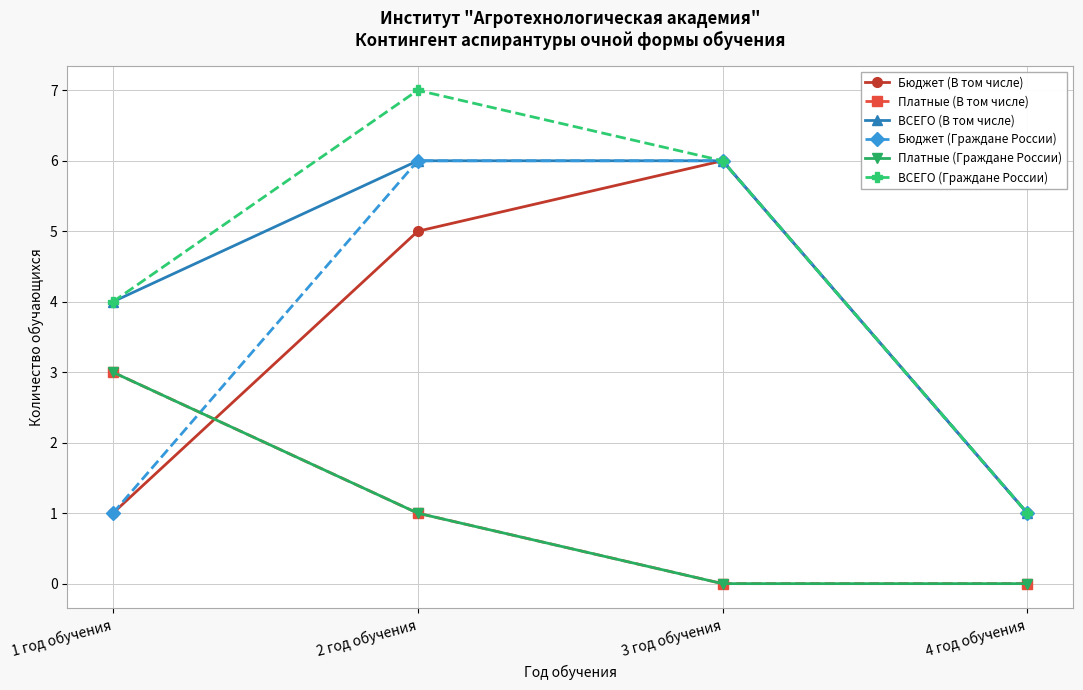

What is the total value across all series at 1 год обучения?

16